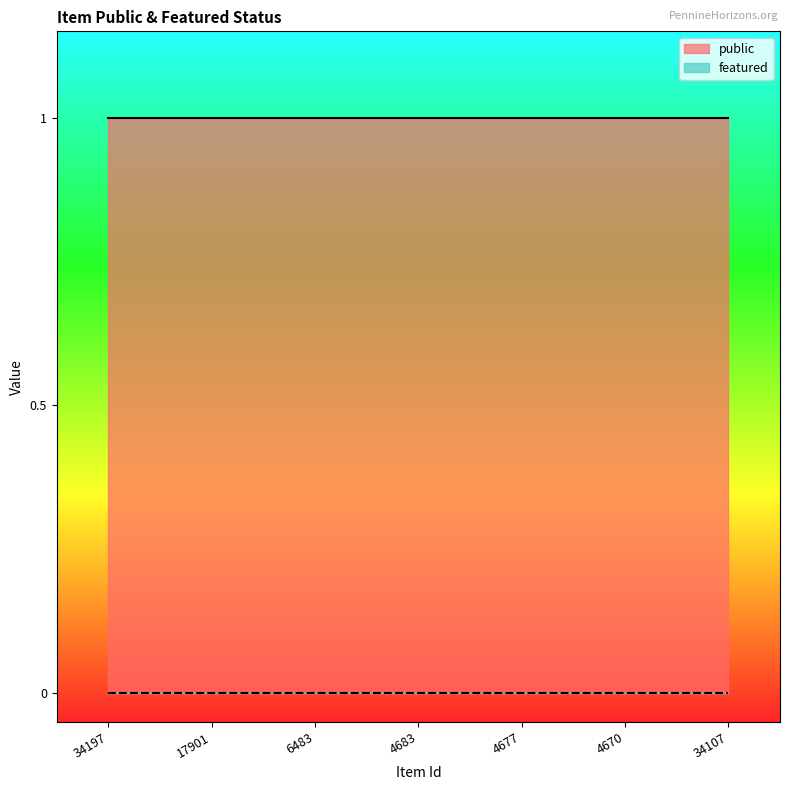

What are all the series names shown in the legend?

public, featured